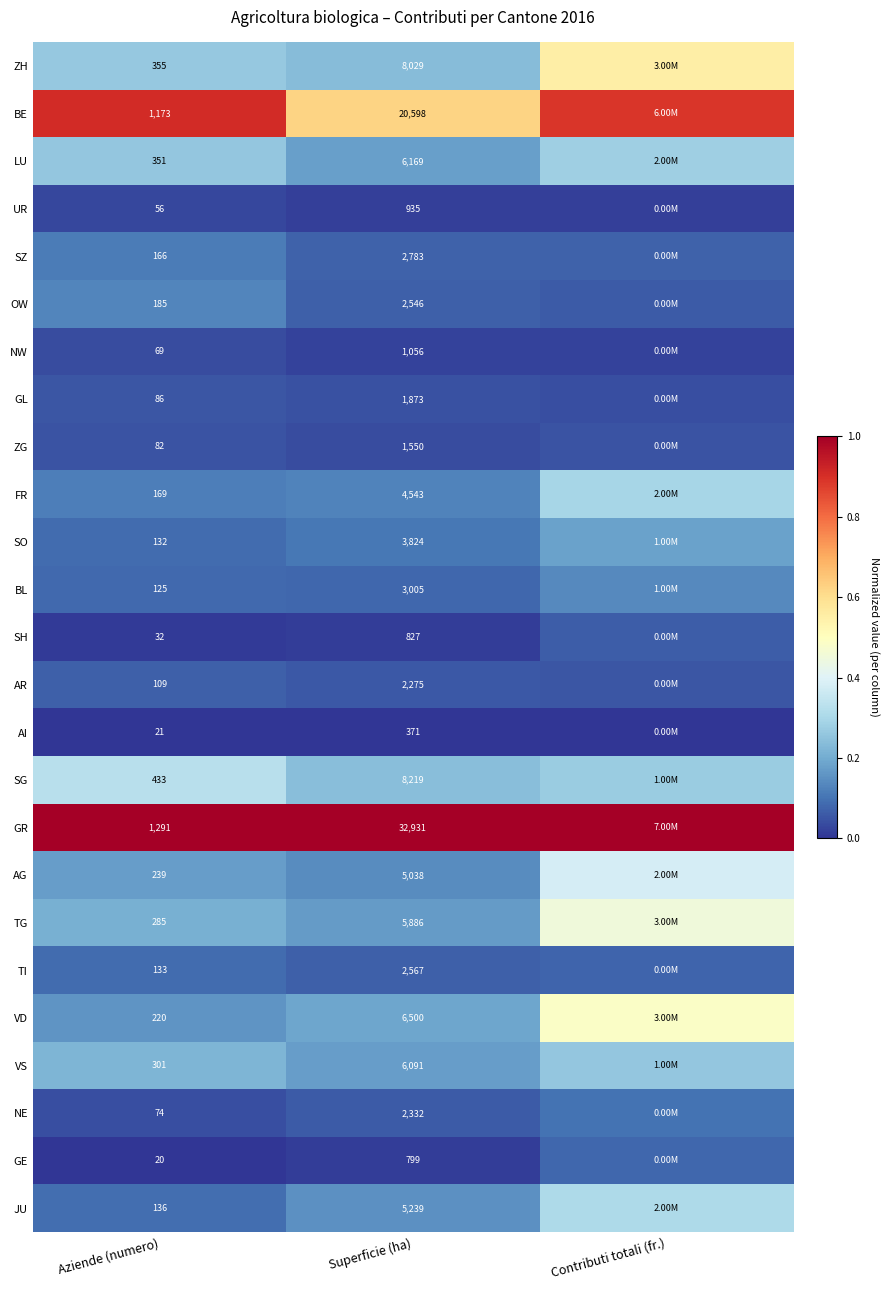

At Superficie (ha), list the series in order from largest to smallest.

GR, BE, SG, ZH, VD, LU, VS, TG, JU, AG, FR, SO, BL, SZ, TI, OW, NE, AR, GL, ZG, NW, UR, SH, GE, AI